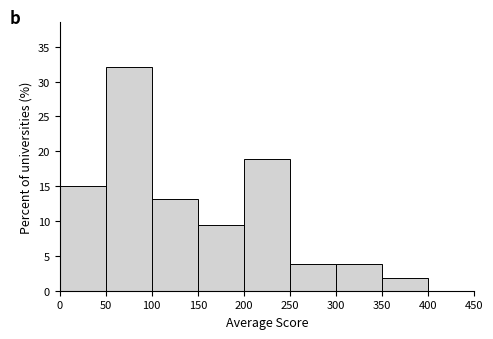

Reading left to right, list every bar in this chart as the range it spans on the x-axis followed by its height. The values are not printed on the chart, so give them approximately, as read against the axis.

0 to 50: 15.0
50 to 100: 32.0
100 to 150: 13.0
150 to 200: 9.5
200 to 250: 19.0
250 to 300: 4.0
300 to 350: 4.0
350 to 400: 2.0